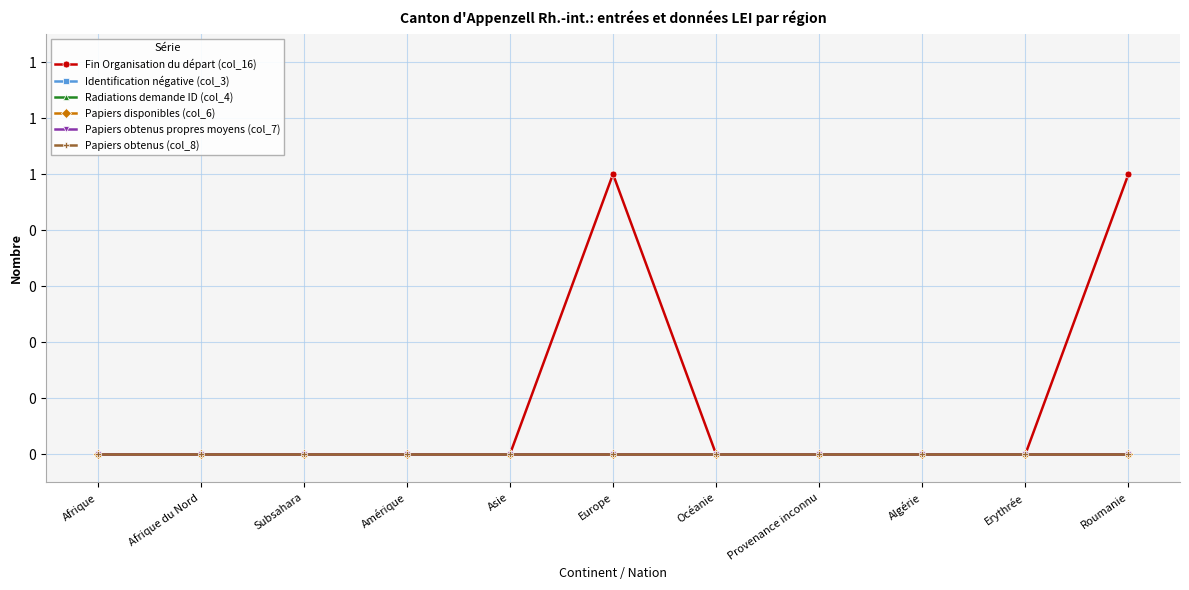

What is the greatest value displayed?

1